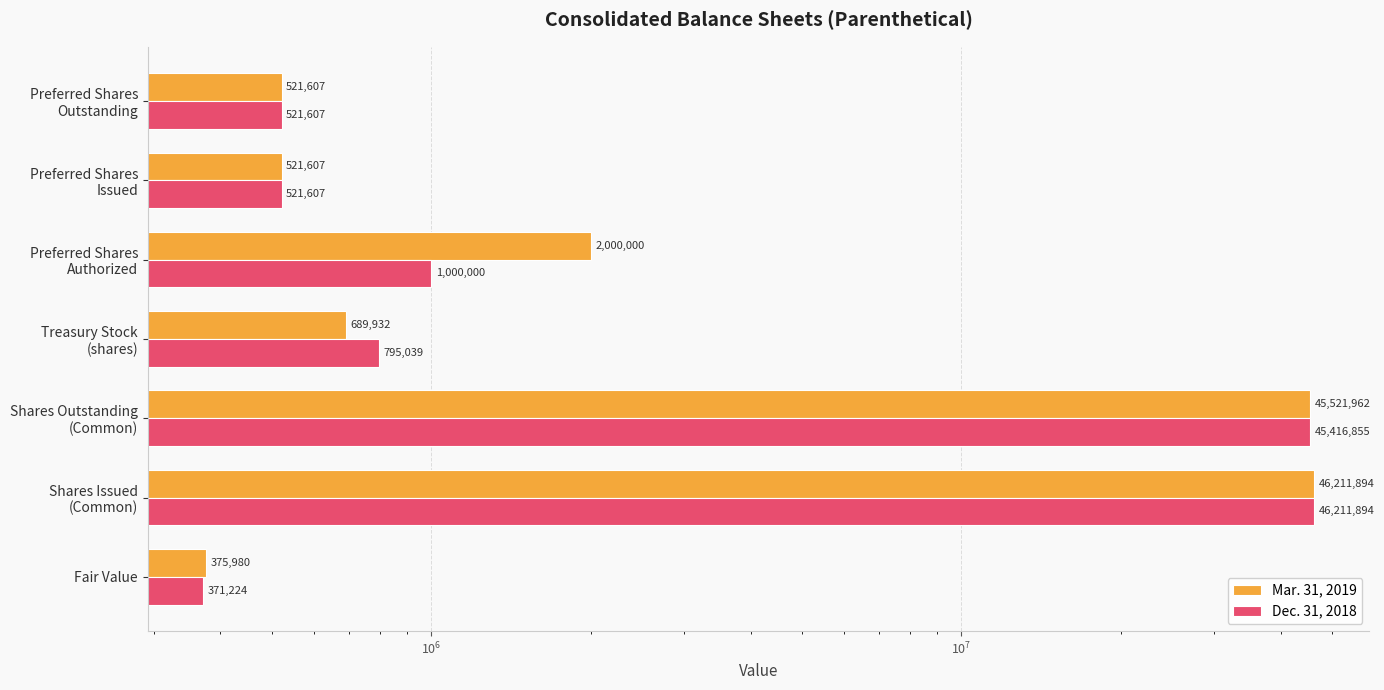

The Dec. 31, 2018 series shows 422322 at Treasury Stock (shares). True or false?

False